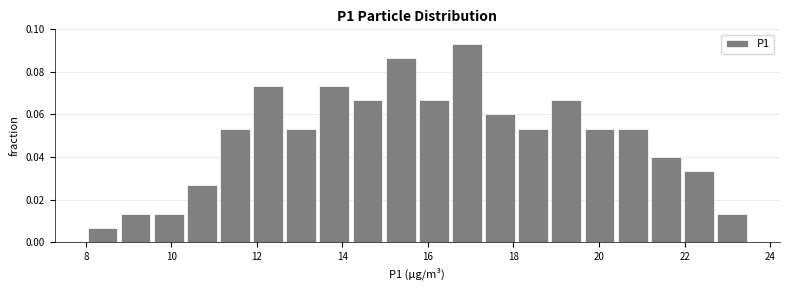

Around what value on the x-axis is the tallest bar? Give the approximate position of its centre, as read against the axis.

17.0